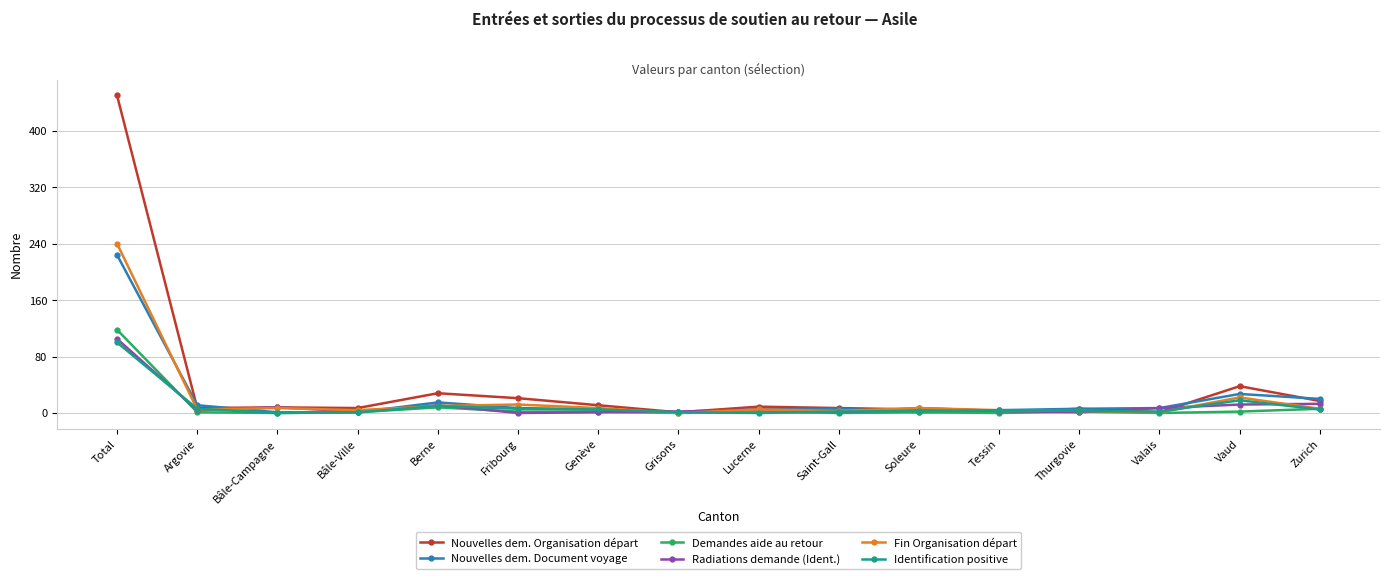

True or false: Radiations demande (Ident.) has more than 1 points higher than both neighbors.

True